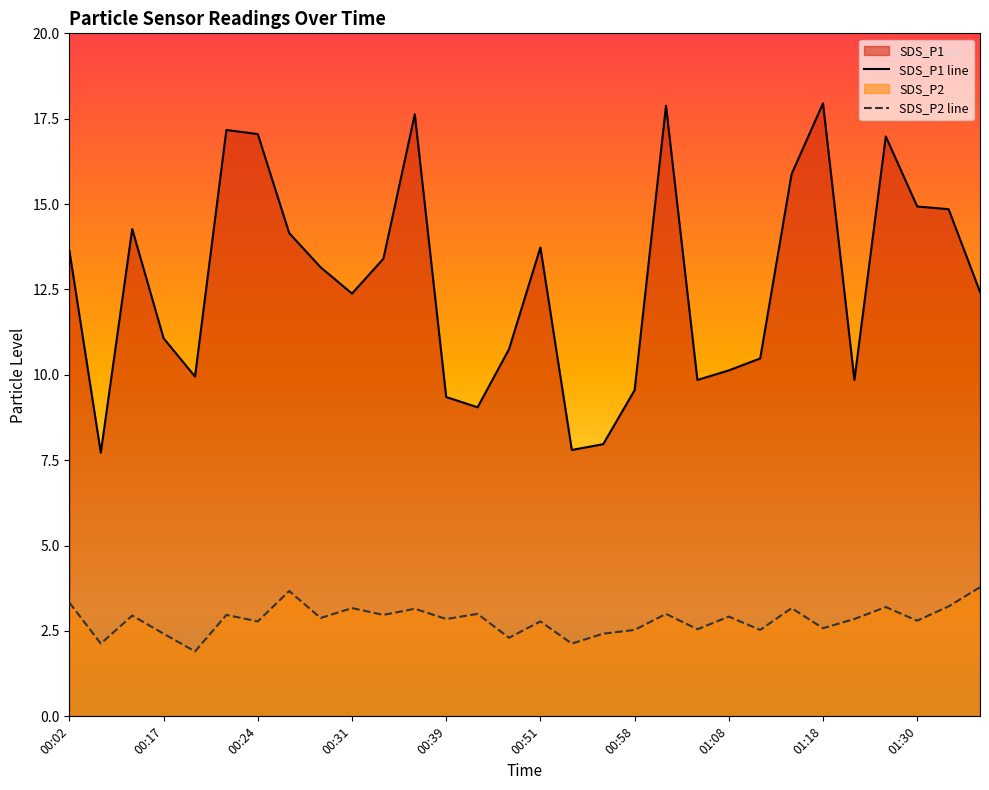

What is the difference between the second highest and second lowest values in the SDS_P1 series?

10.1